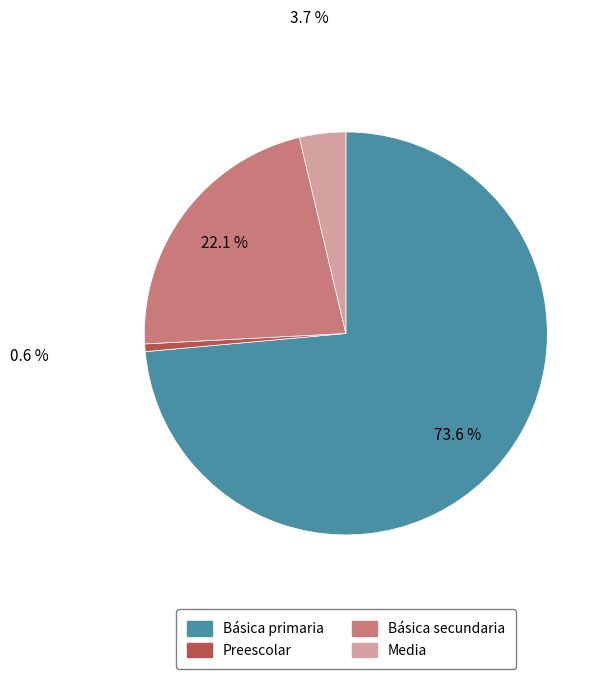

Which has a higher value, Básica secundaria or Preescolar?

Básica secundaria